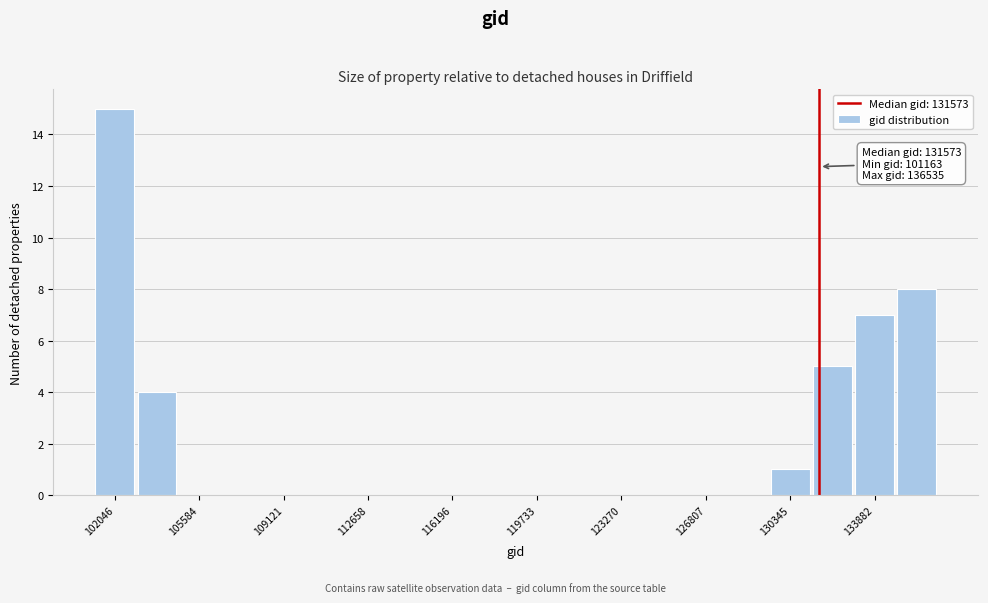

Around what value on the x-axis is the tallest bar? Give the approximate position of its centre, as read against the axis.

102000